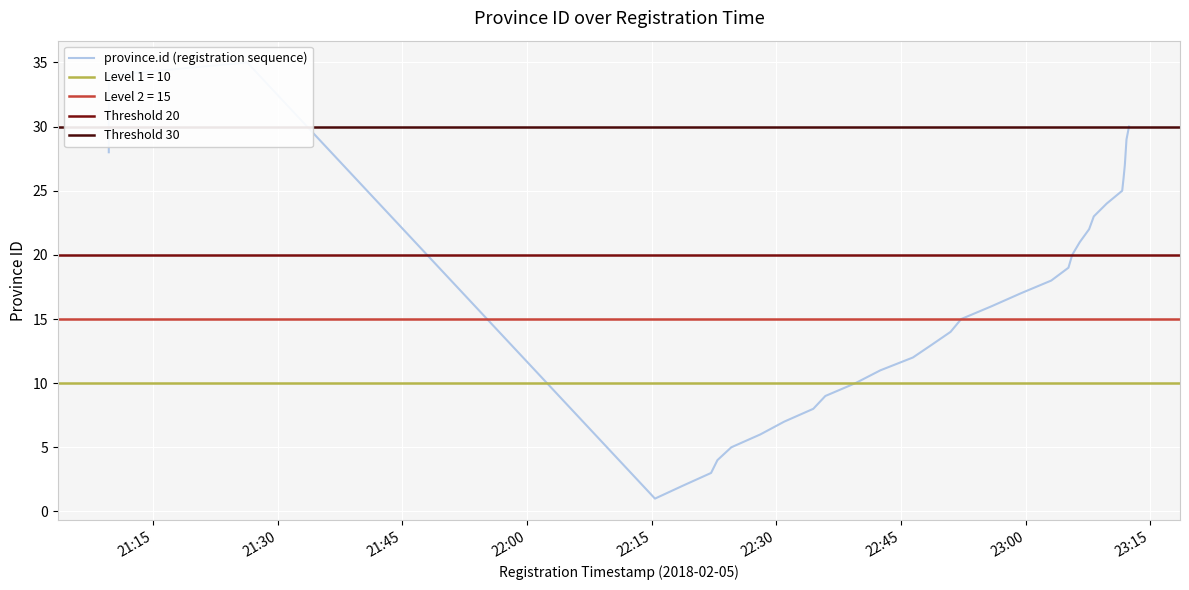

Where does the data first go above 18?

19